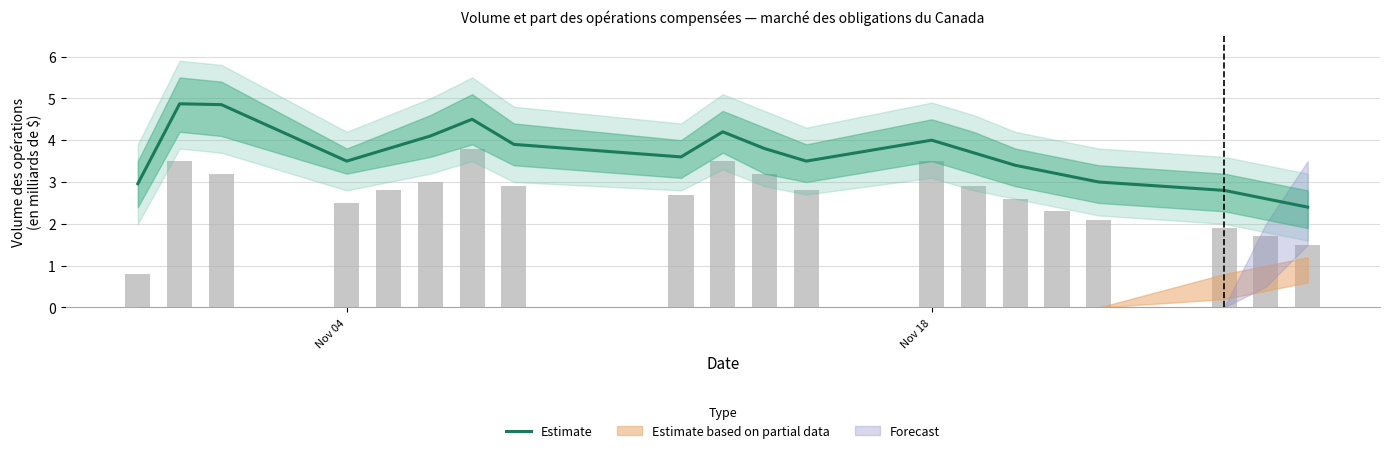

What is the smallest value displayed?

2.4